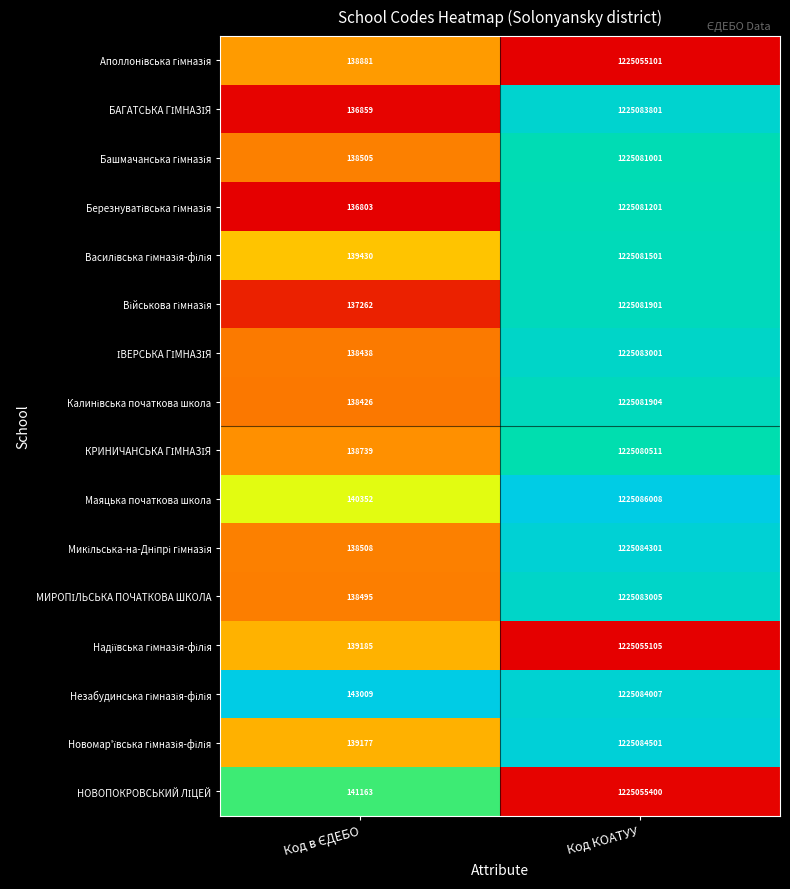

At which category does the chart reach its peak across all series?

Код КОАТУУ